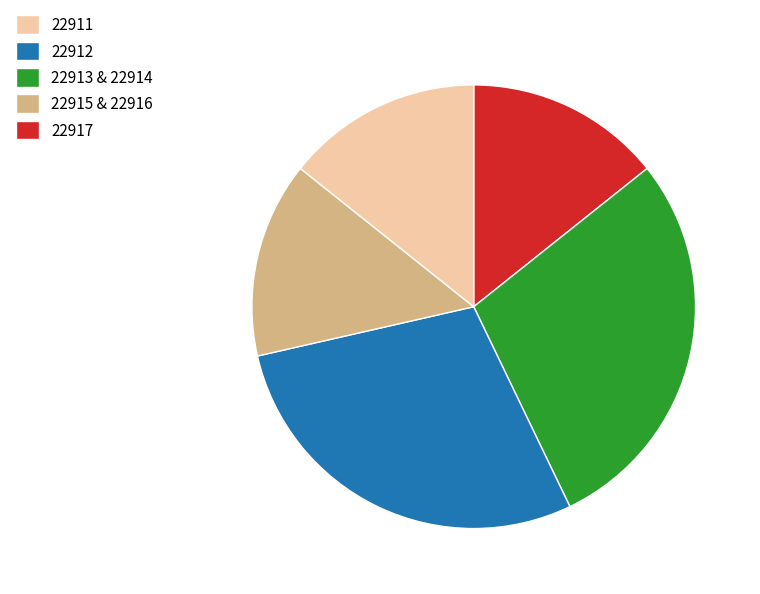

Count the number of slices in the pie.

5